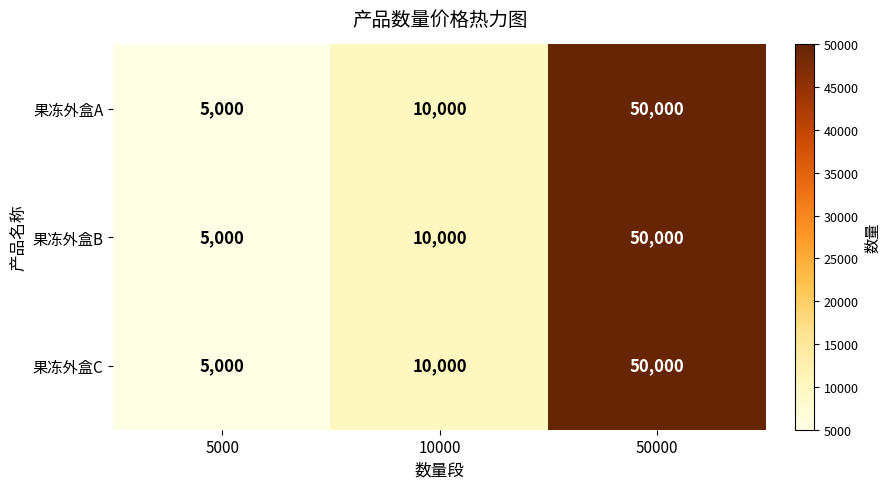

What is the average value of the 果冻外盒B series?

21667